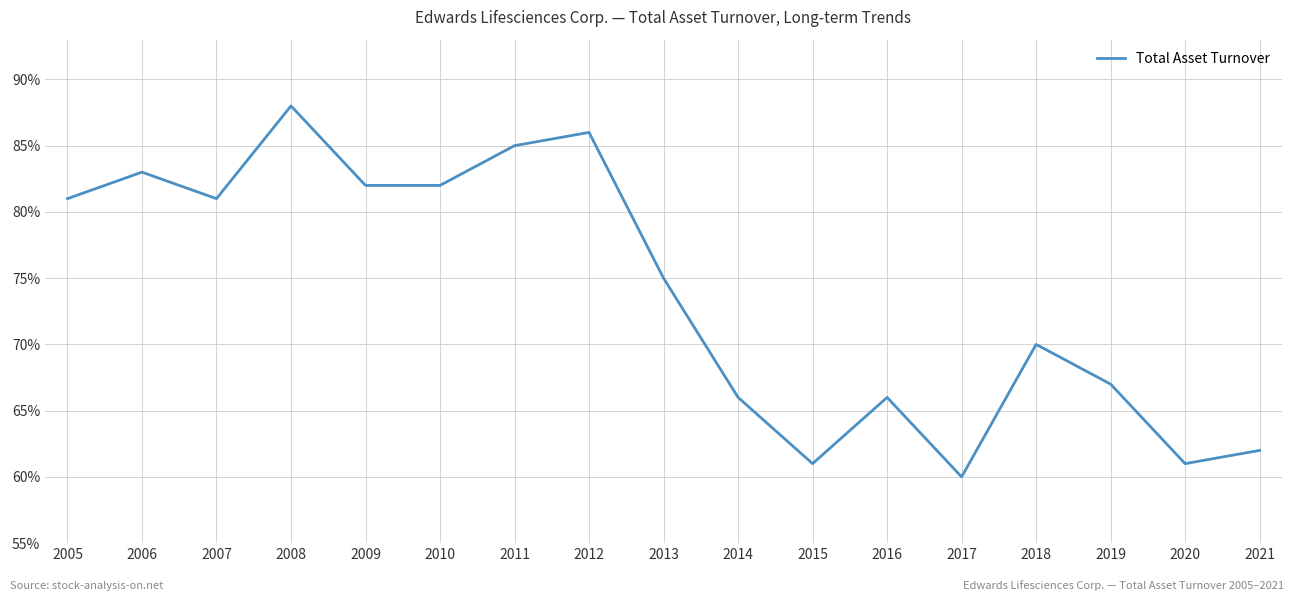

Does the chart display data point markers on the line(s)?

No